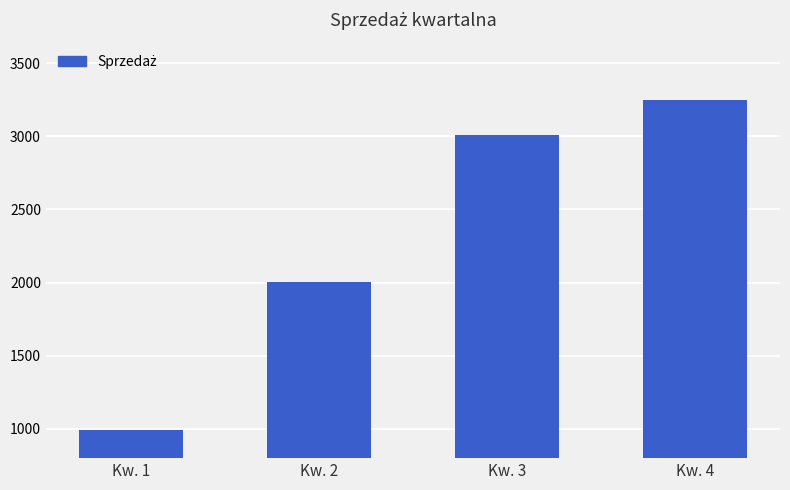

How many bars are there in total?

4